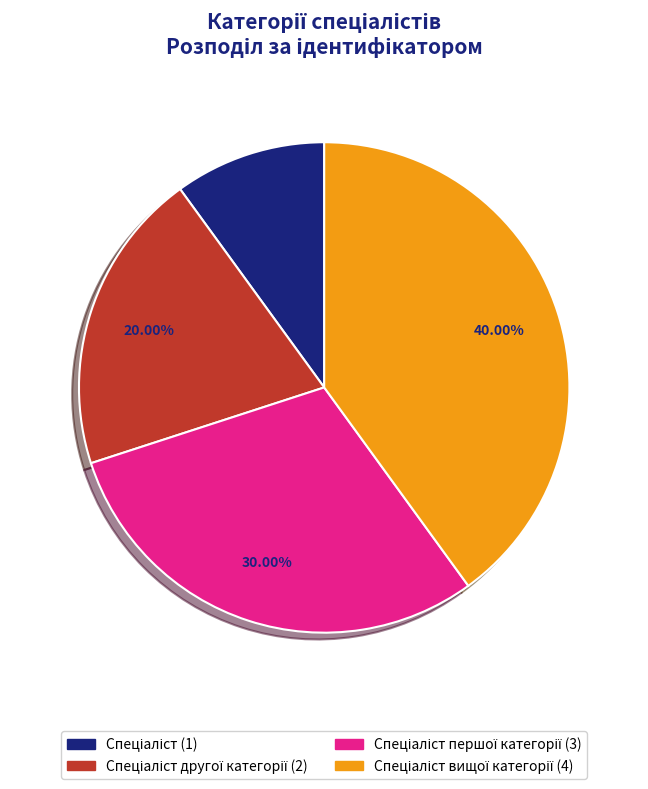

Is there any slice that represents more than half of the pie?

No